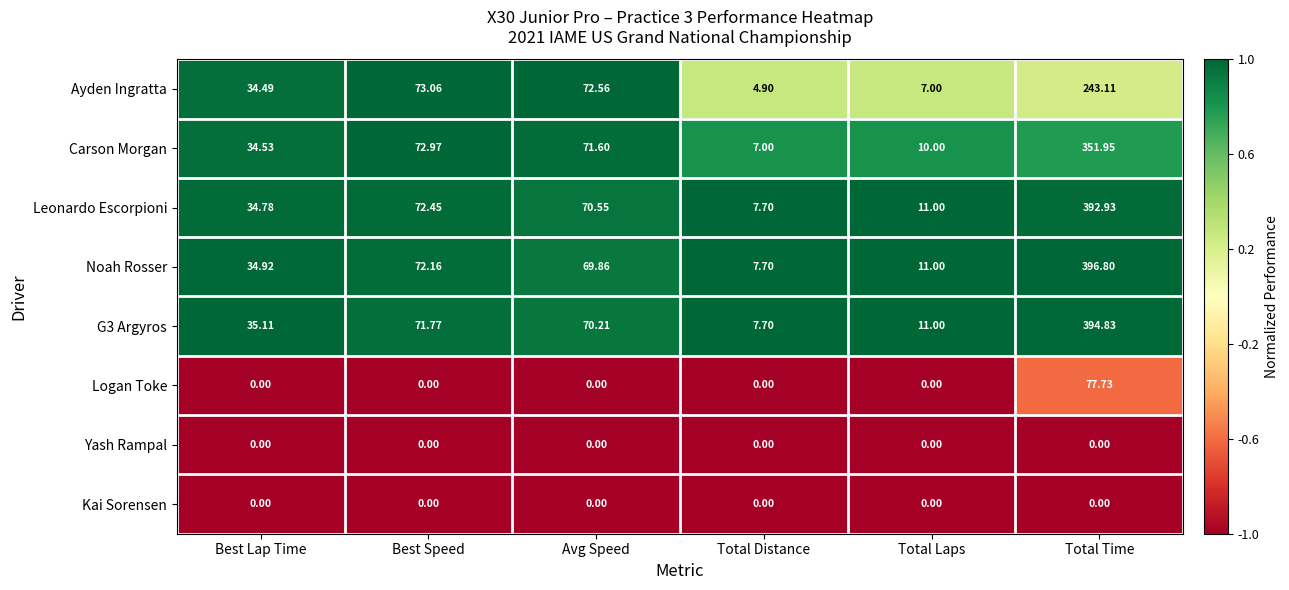

List the labels in order of Noah Rosser value, largest first.

Total Time, Best Speed, Avg Speed, Best Lap Time, Total Laps, Total Distance